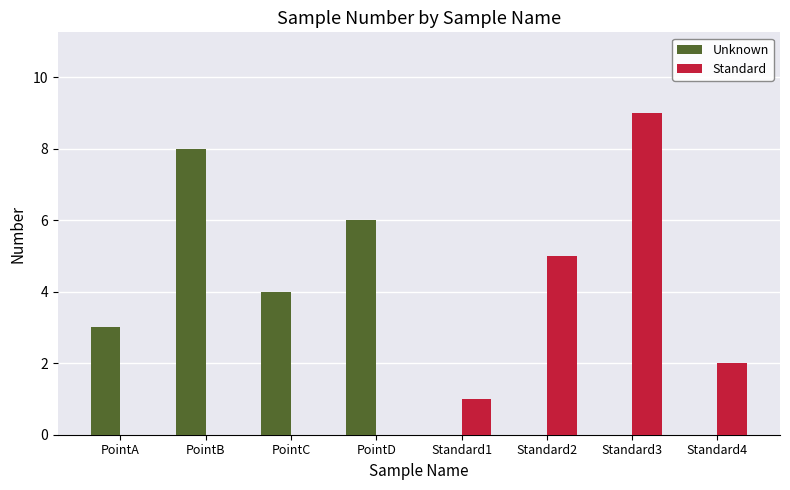

What is the sum of all Unknown values?

21